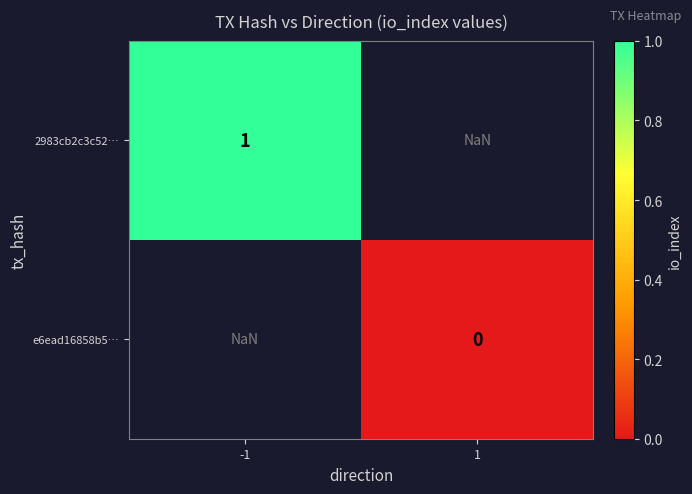

The value of 2983cb2c3c52… at -1 is 1.8. True or false?

False